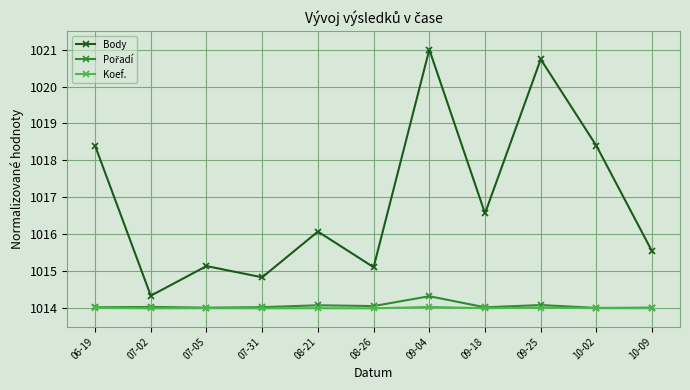

The Koef. series shows 1635.3 at 08-26. True or false?

False